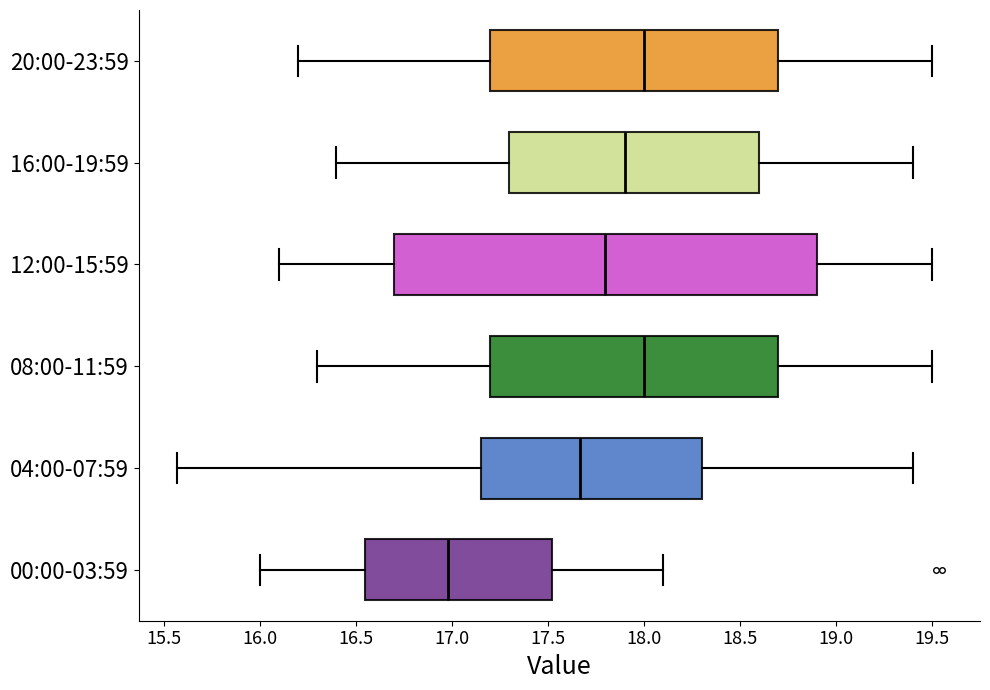

Reading bottom to top, read every box against the x-axis: the position of its median line, the range the box covers, and the ends of its whiskers. The values are not printed on the chart, so give them approximately, as read against the axis.

00:00-03:59: median 17.00, box 16.55 to 17.50, whiskers 16.00 to 18.10
04:00-07:59: median 17.65, box 17.15 to 18.30, whiskers 15.55 to 19.40
08:00-11:59: median 18.00, box 17.20 to 18.70, whiskers 16.30 to 19.50
12:00-15:59: median 17.80, box 16.70 to 18.90, whiskers 16.10 to 19.50
16:00-19:59: median 17.90, box 17.30 to 18.60, whiskers 16.40 to 19.40
20:00-23:59: median 18.00, box 17.20 to 18.70, whiskers 16.20 to 19.50